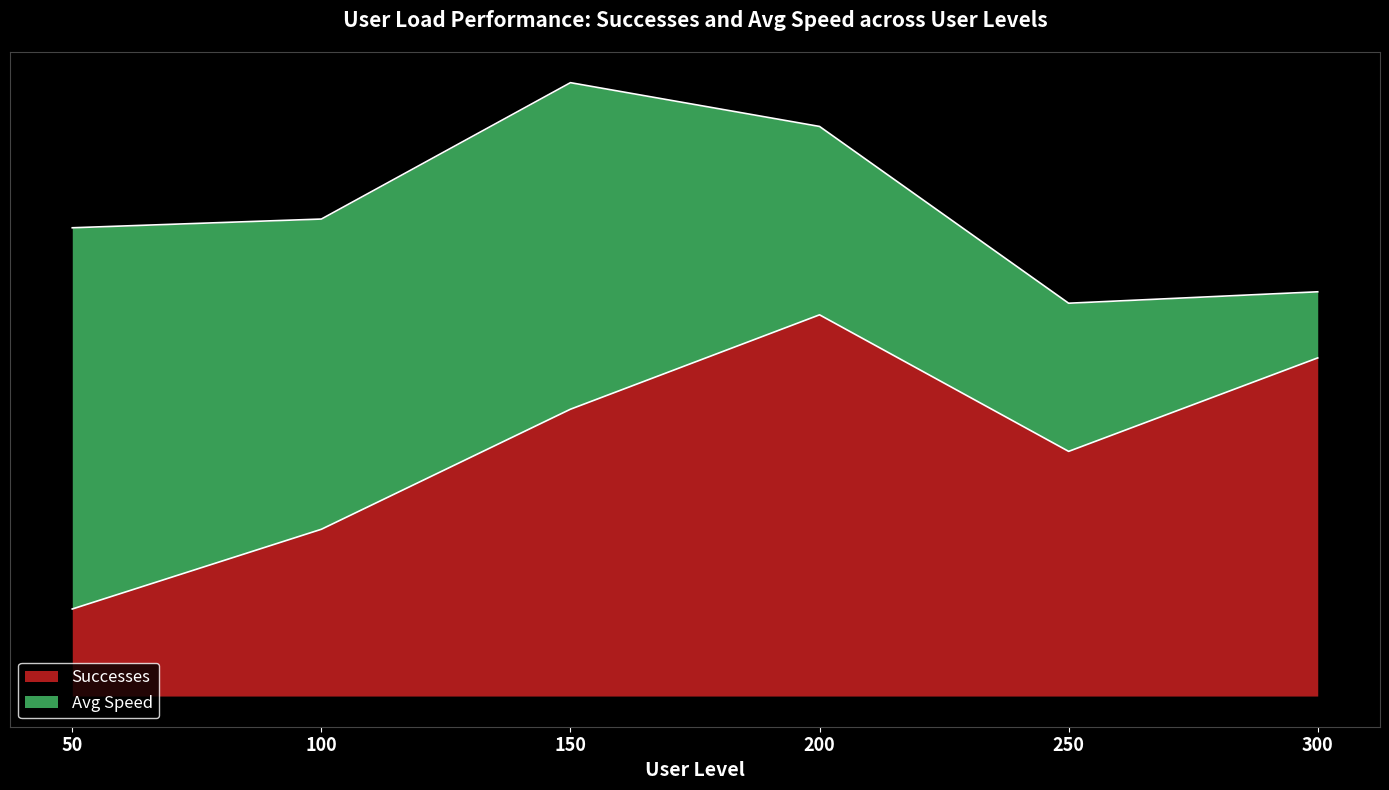

What is the smallest value displayed?

0.2